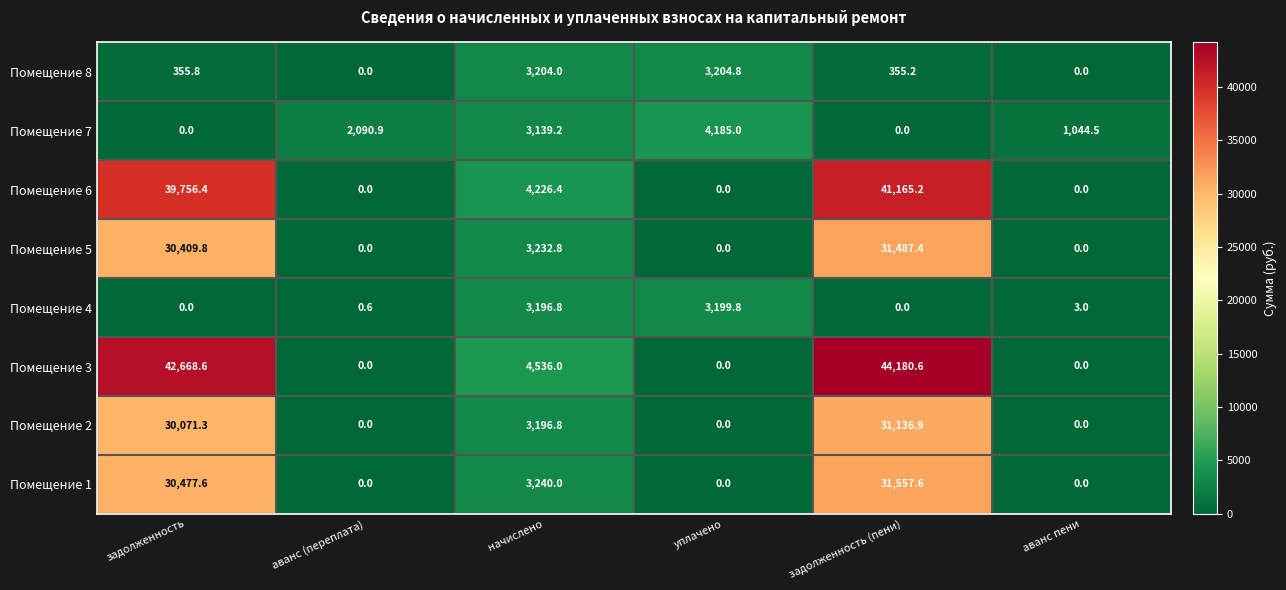

List the series in order of their peak value, highest first.

Помещение 3, Помещение 6, Помещение 1, Помещение 5, Помещение 2, Помещение 7, Помещение 8, Помещение 4